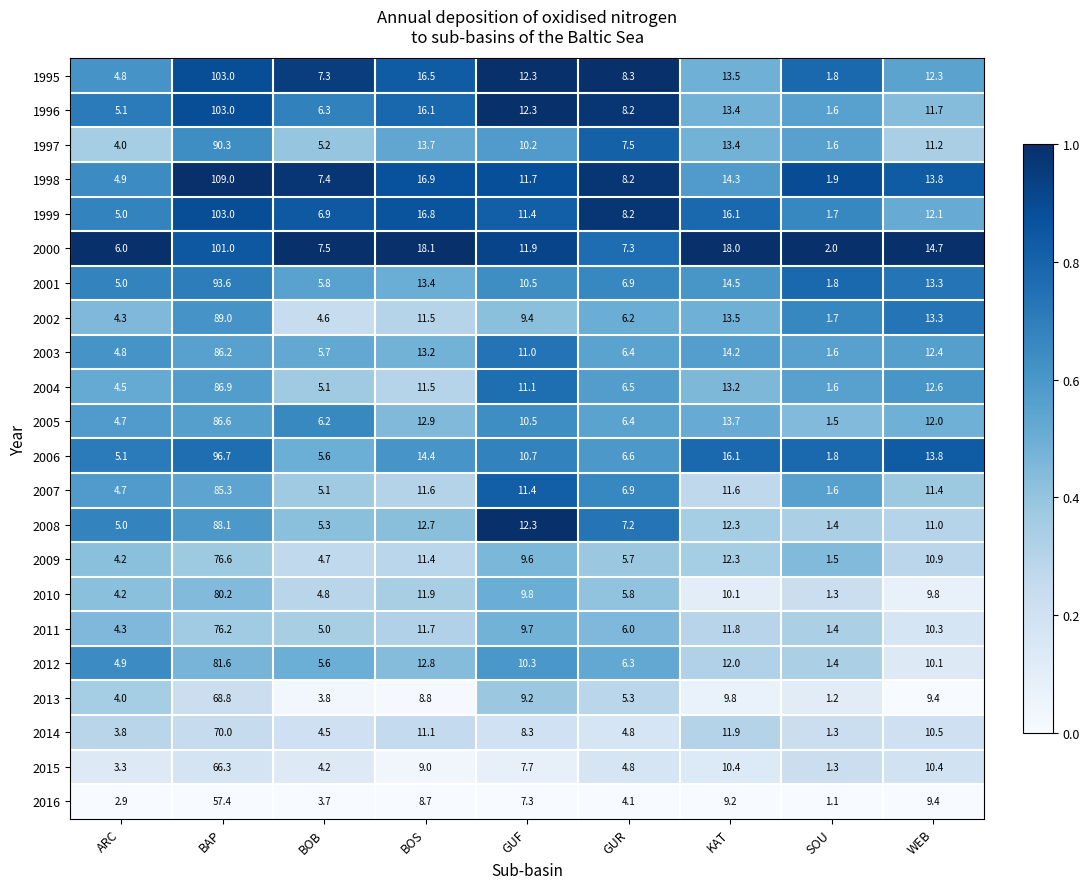

At which category is the sum across all series the highest?

BAP